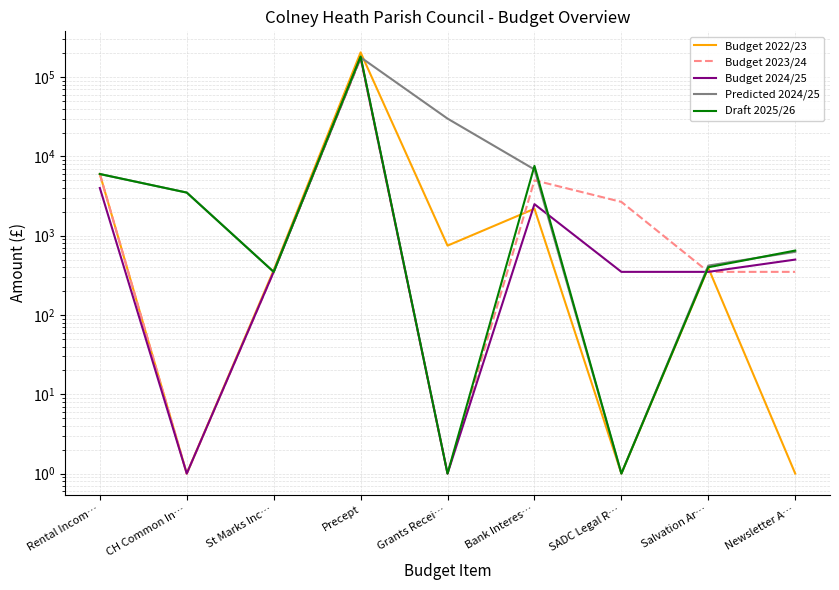

What is the maximum value for Budget 2023/24?

172025.0